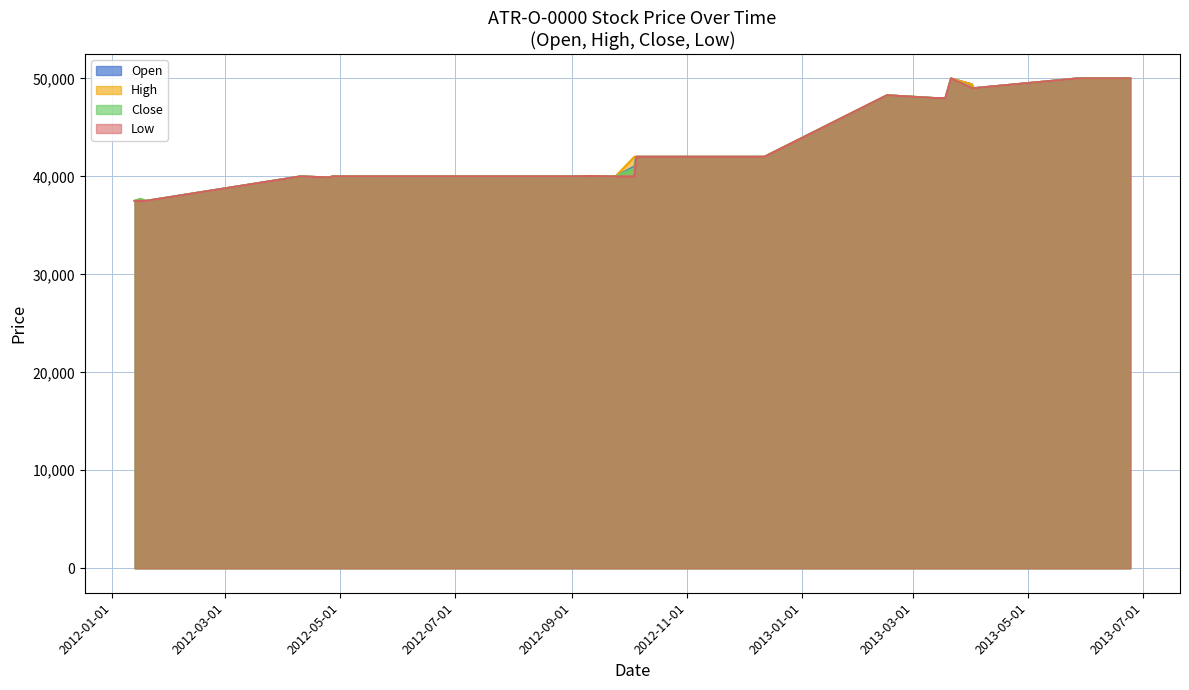

How many values in the Low series exceed 40040?

19